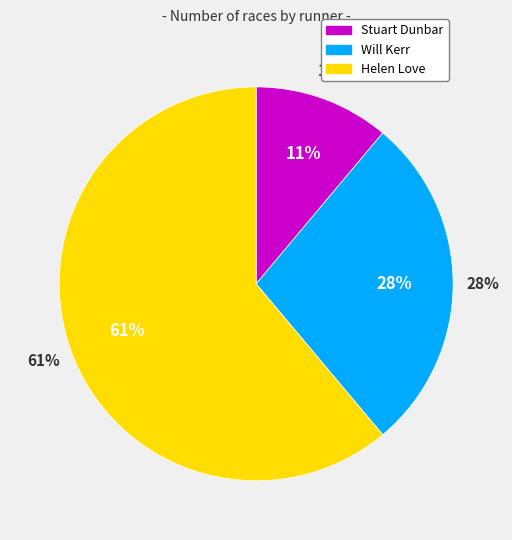

True or false: Helen Love accounts for 55% of the total.

False